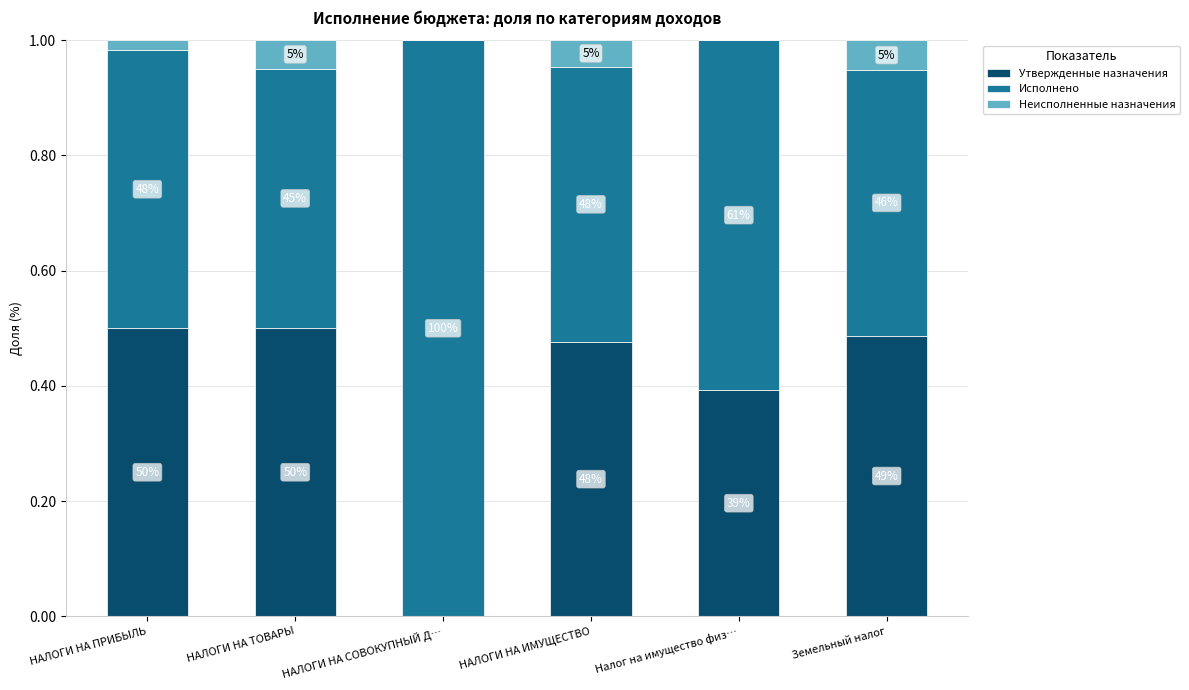

Are the bars horizontal?

No